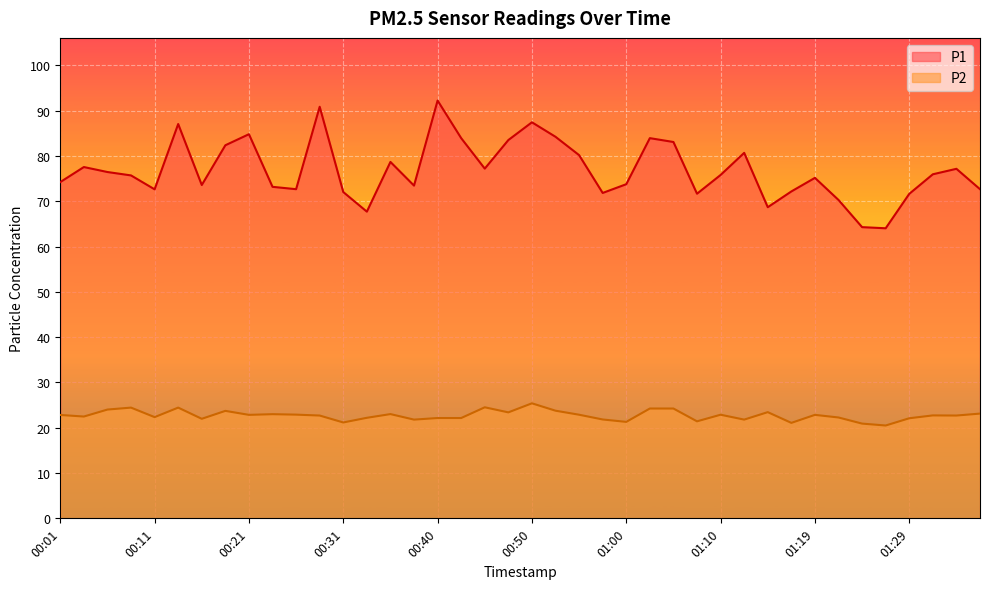

How many data points does each series have?

40